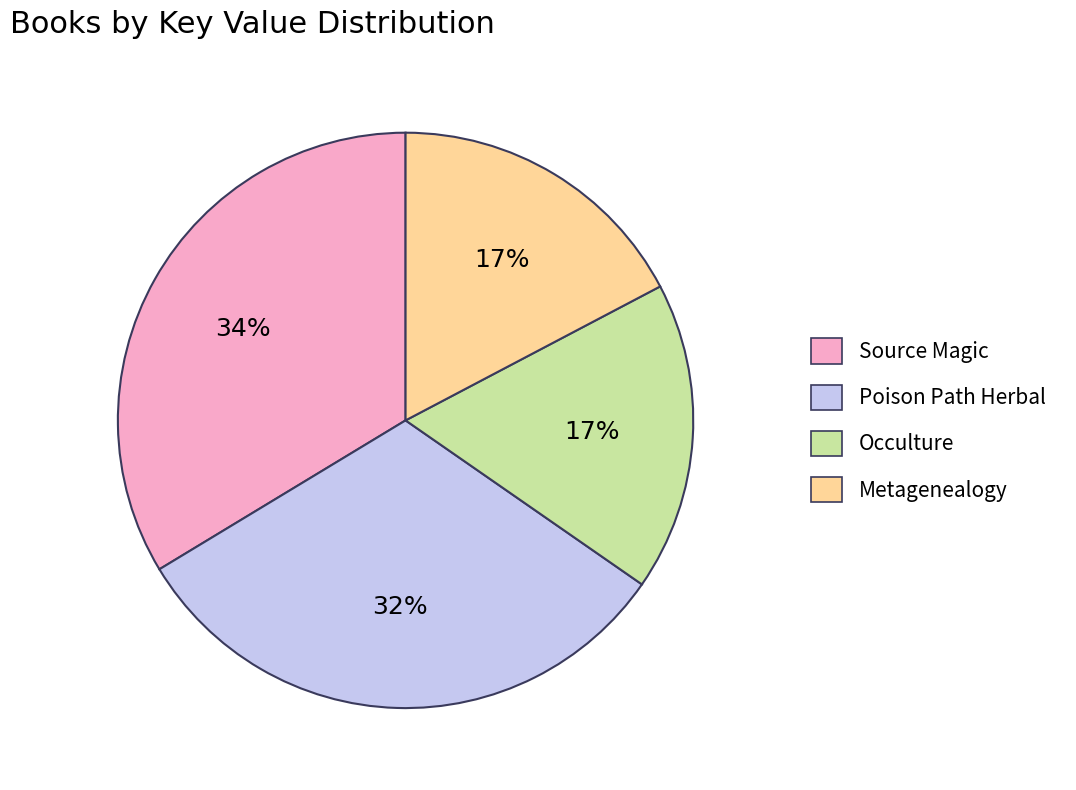

What is the largest slice in the pie chart?

Source Magic